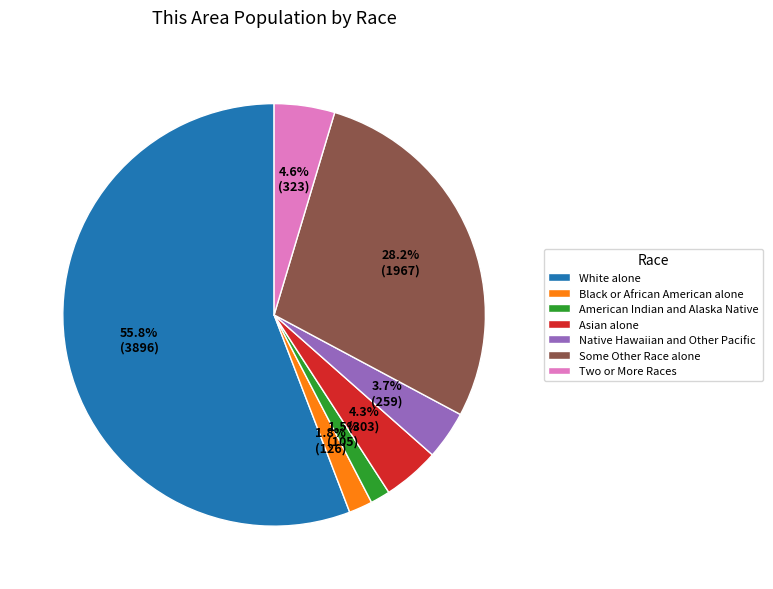

Which category has the biggest portion of the pie?

White alone